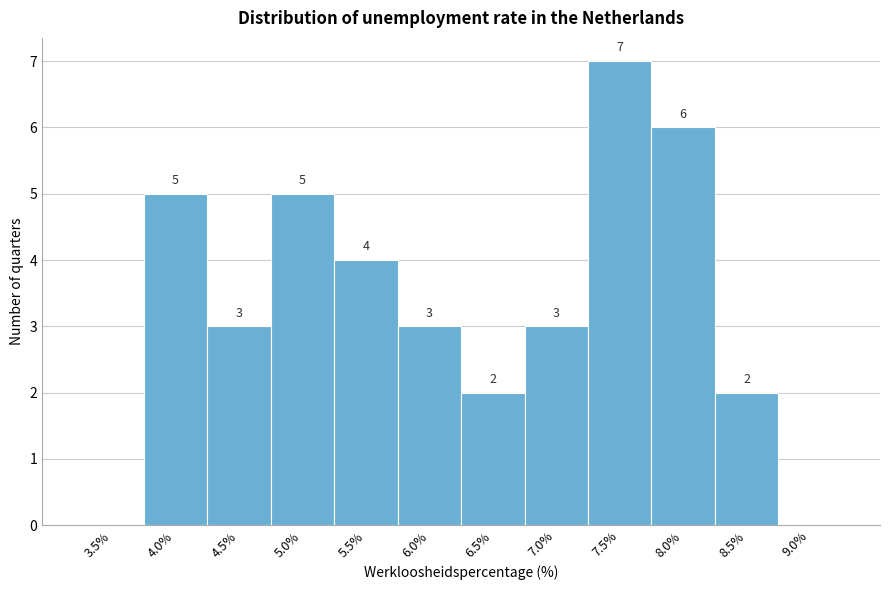

Reading left to right, list all the values displayed in this chart.

3.5%=0	4.0%=5	4.5%=3	5.0%=5	5.5%=4	6.0%=3	6.5%=2	7.0%=3	7.5%=7	8.0%=6	8.5%=2	9.0%=0